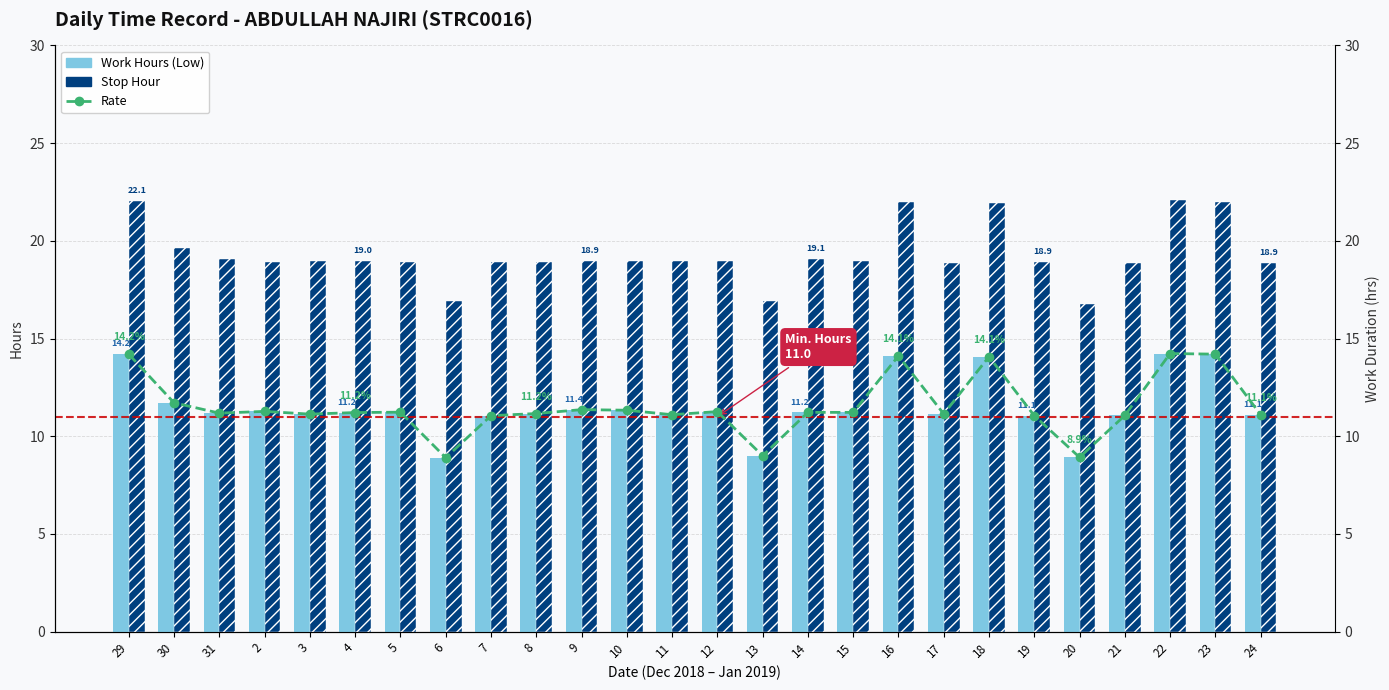

Which has a higher value, 30 or 10?

30